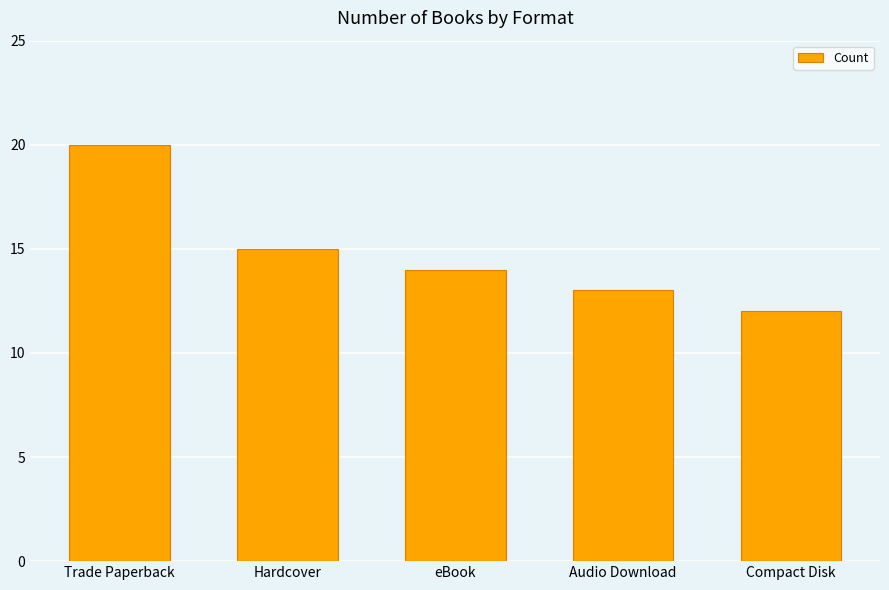

What is the label of the 5th bar from the left?

Compact Disk